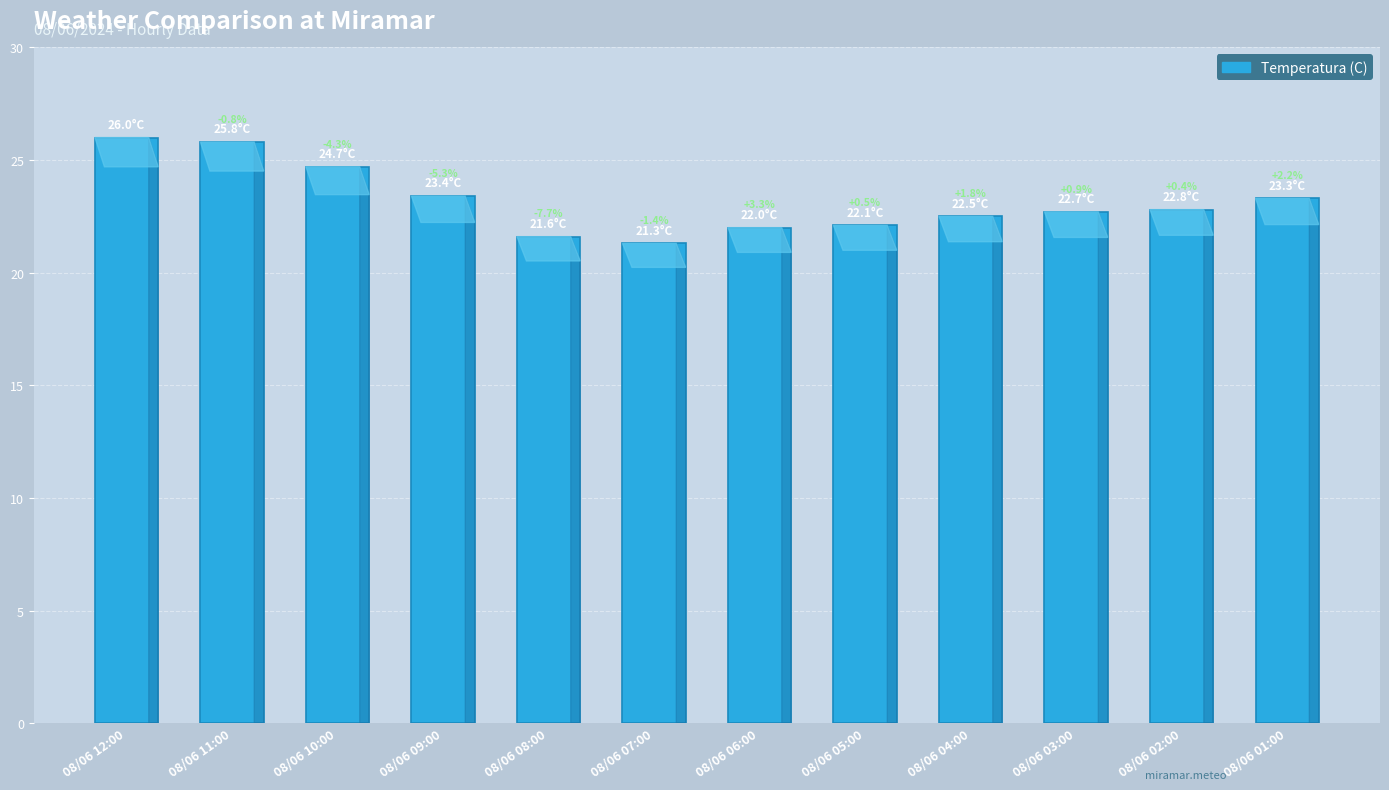

List the labels in order of value, largest first.

08/06 12:00, 08/06 11:00, 08/06 10:00, 08/06 09:00, 08/06 01:00, 08/06 02:00, 08/06 03:00, 08/06 04:00, 08/06 05:00, 08/06 06:00, 08/06 08:00, 08/06 07:00